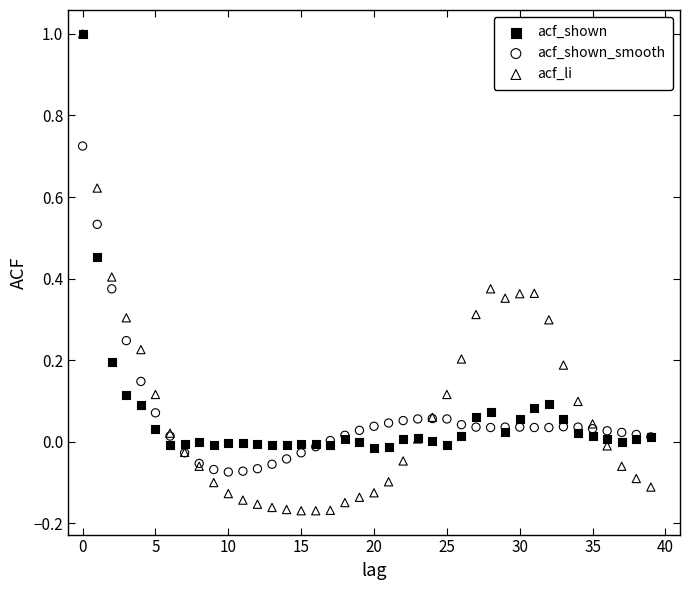

Which series reaches the minimum Y coordinate?

acf_li